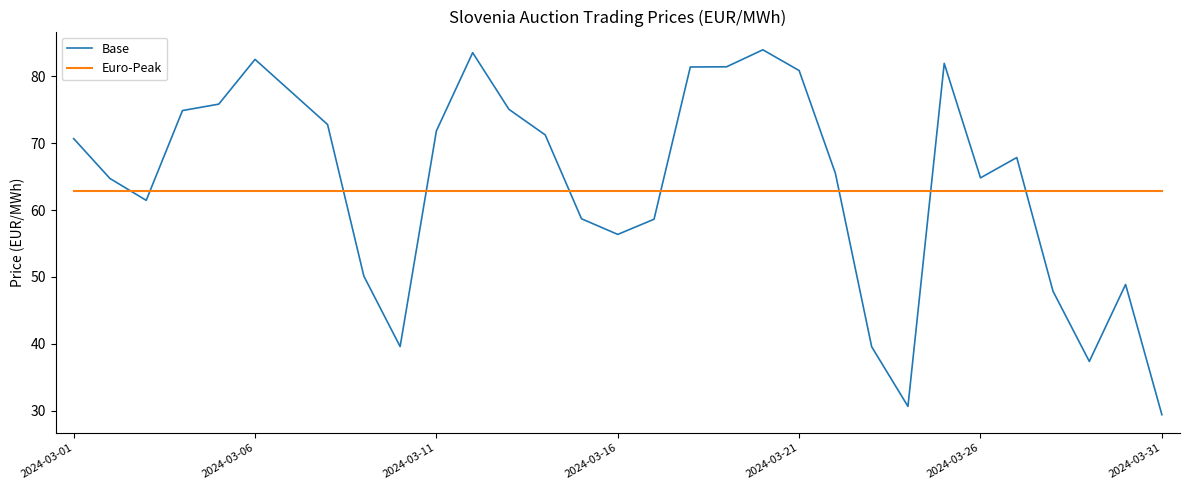

Which series ends up on top after the final intersection of Euro-Peak and Base?

Euro-Peak